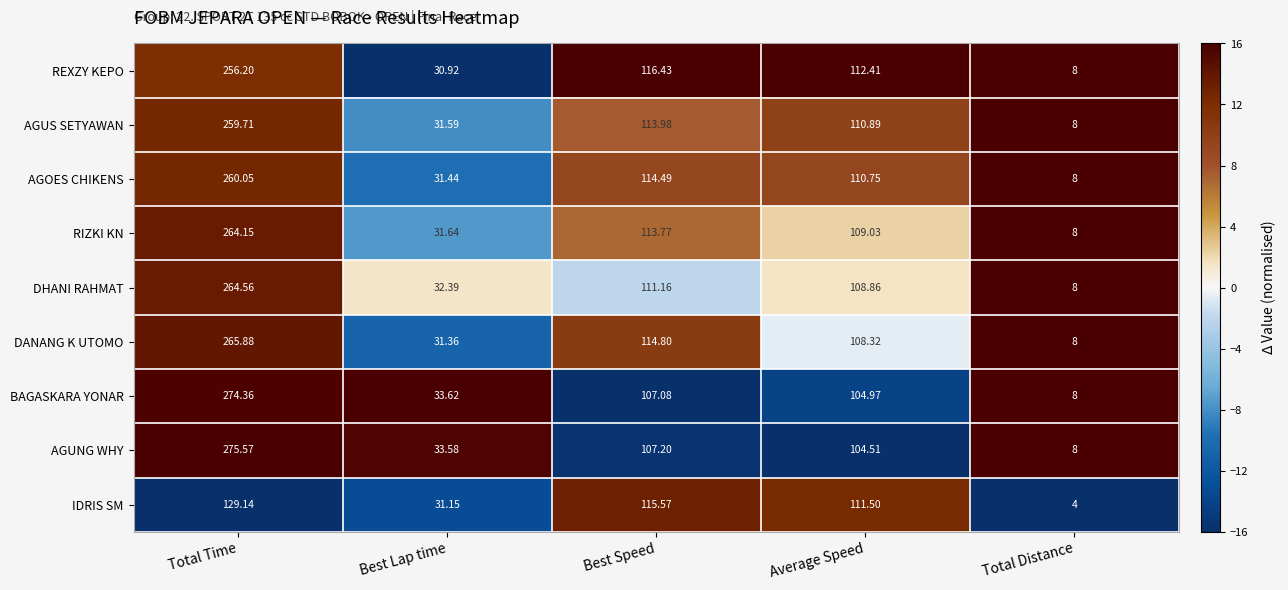

Count the number of categories in the chart.

5